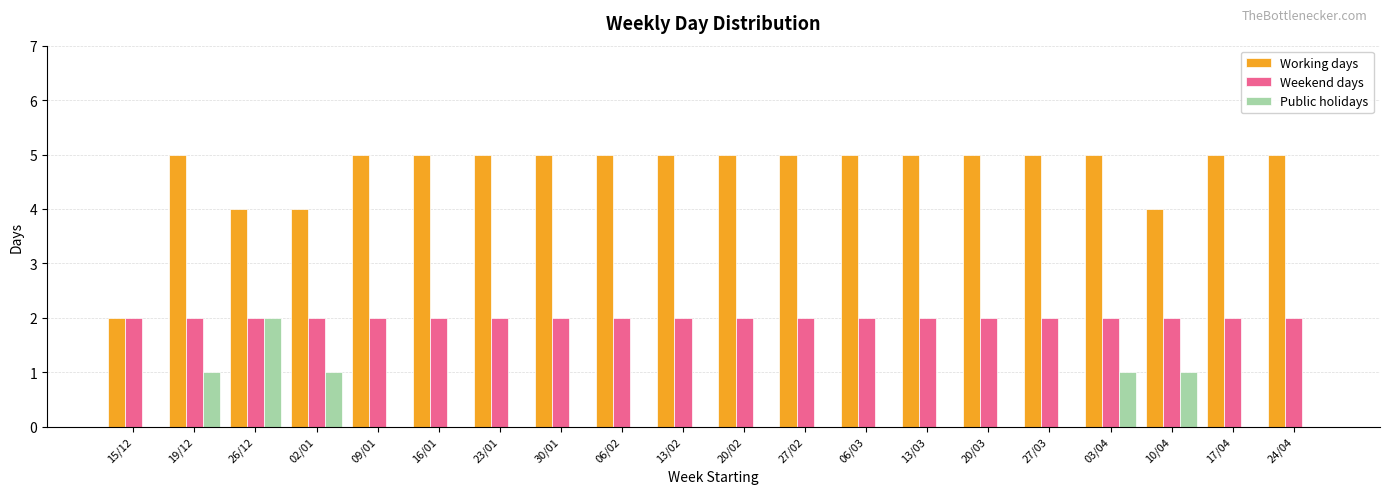

The Public holidays series shows -1 at 27/02. True or false?

False